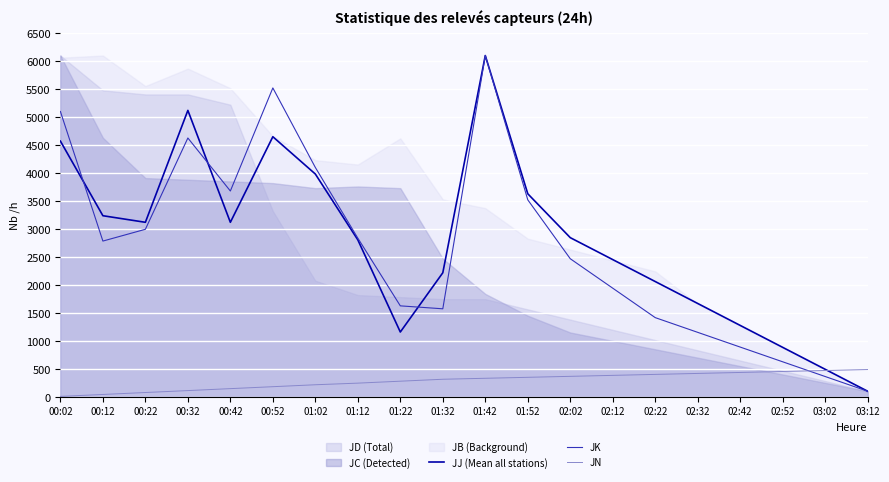

What position from the right is 01:02?

14